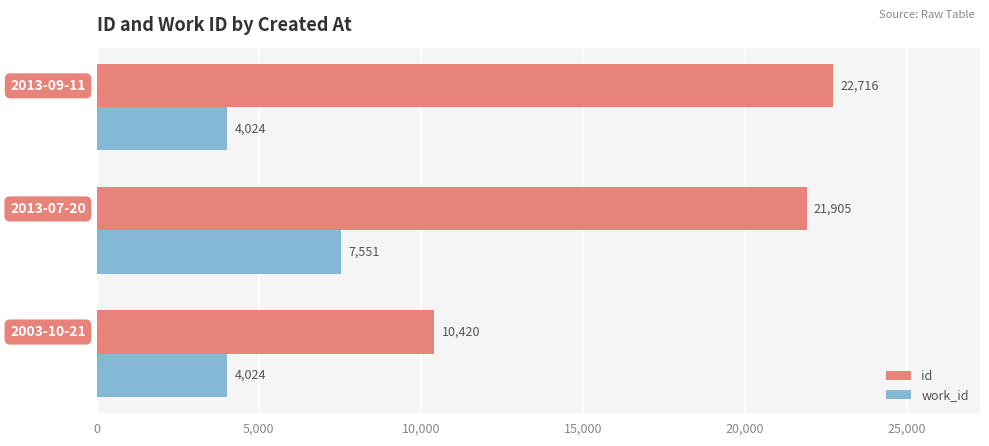

What is the average value of the work_id series?

5200